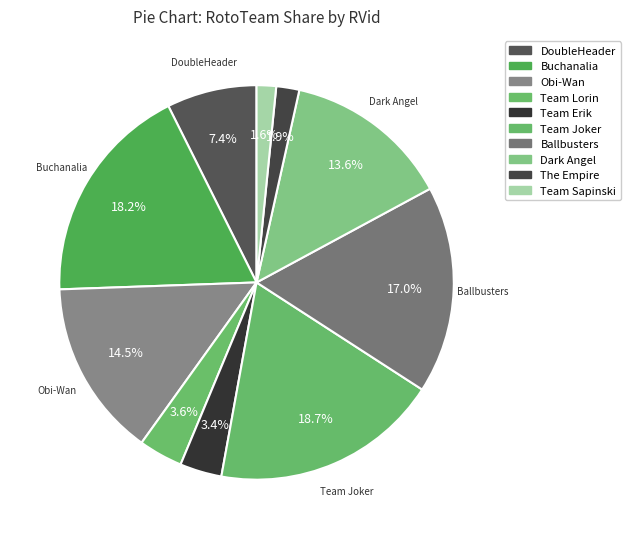

To the nearest percent, what percentage of the pie is Obi-Wan?

15%